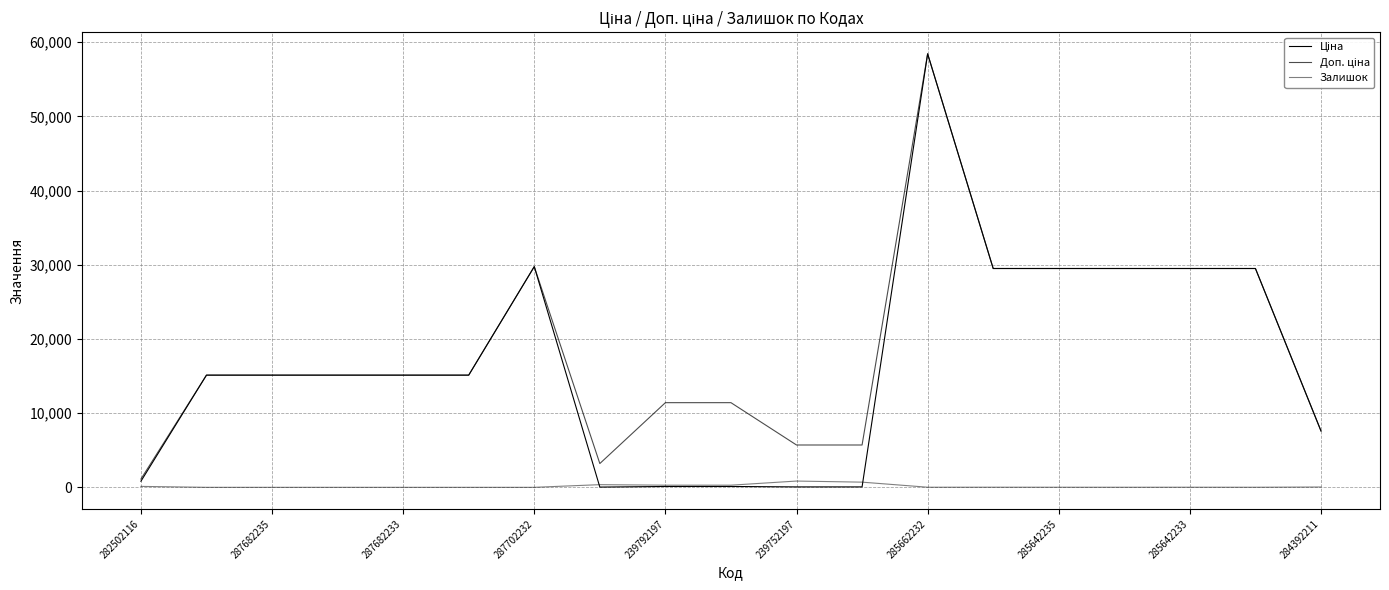

Is this an area chart (filled region under the line)?

No